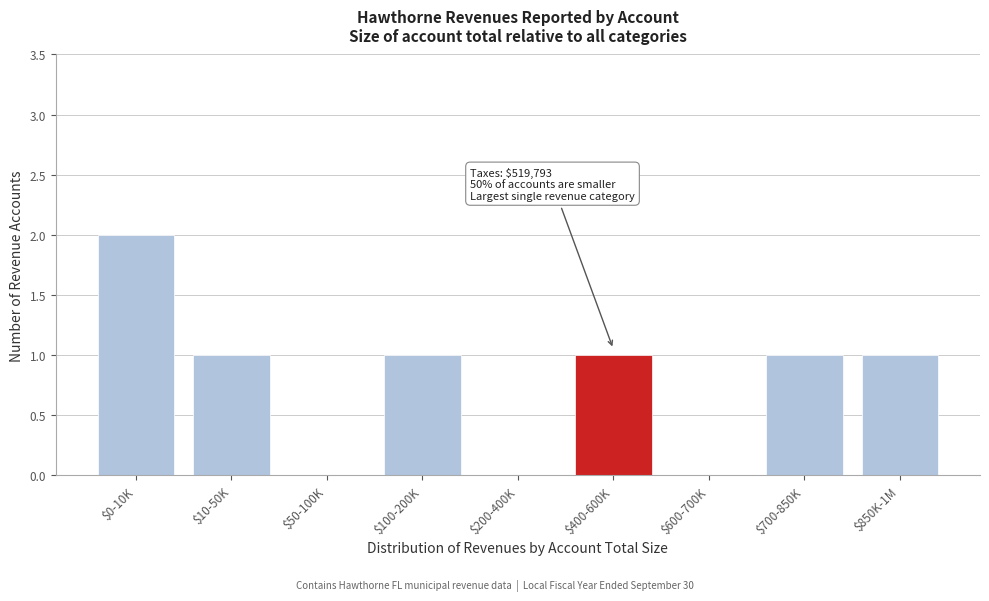

The value at $600-700K is 0. True or false?

True